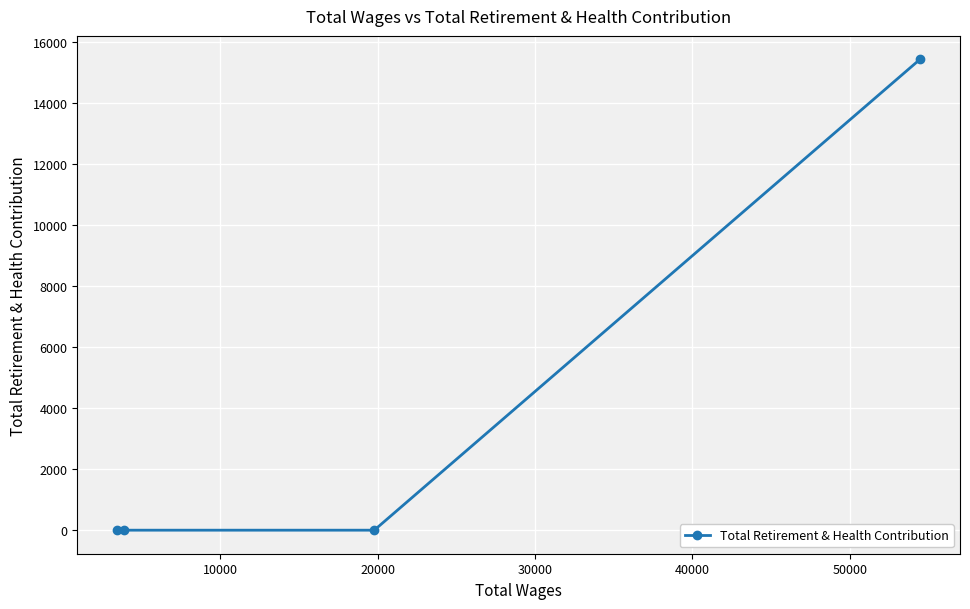

What is the difference between the maximum and minimum values?

15423